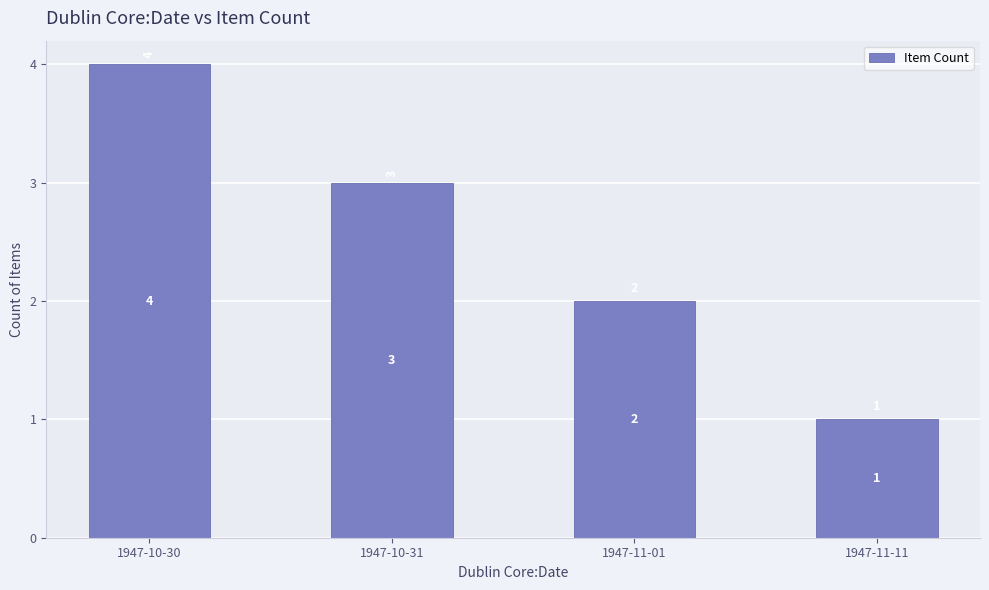

The chart shows a value of 1 at 1947-11-11. True or false?

True